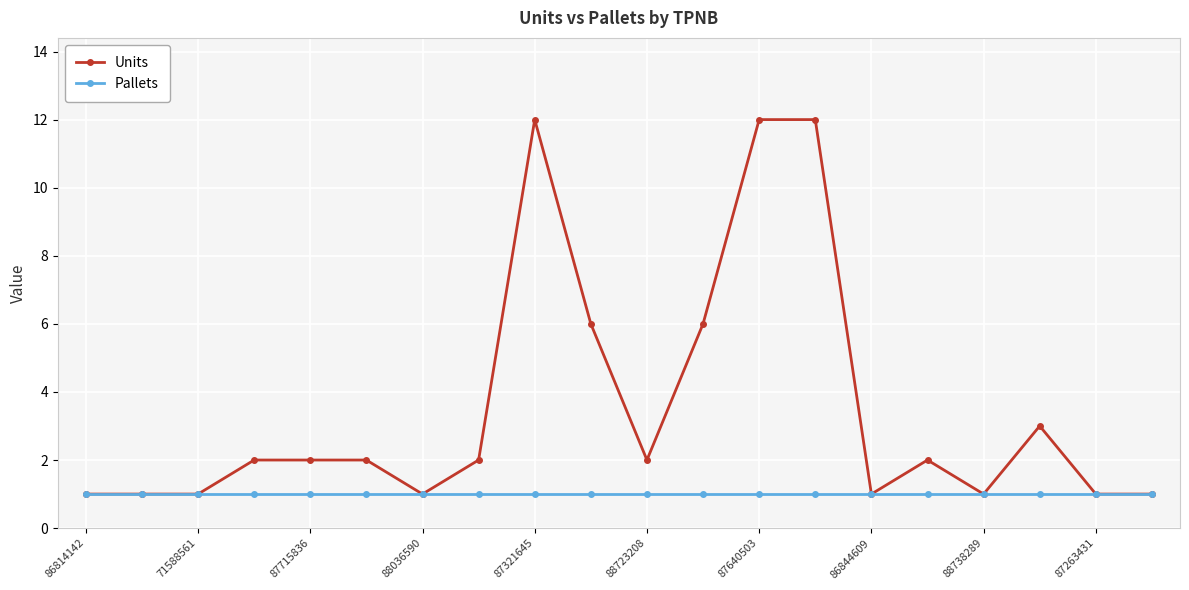

What is the value of the Pallets point at the 15th from the left?

1